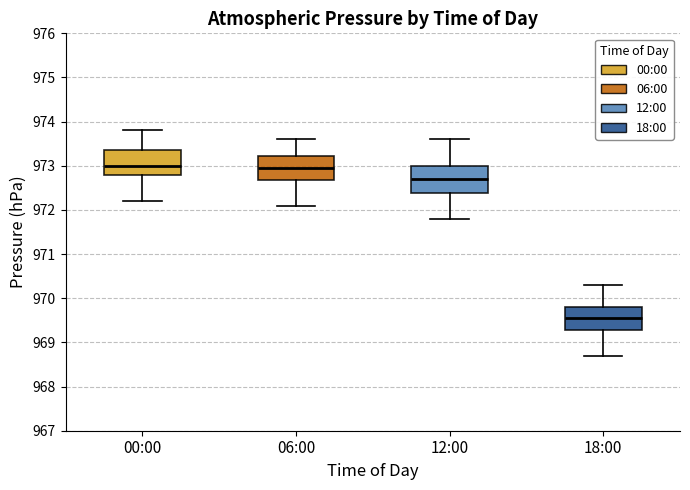

Reading left to right, transcribe this box plot: for each box, give where its median line is, the range the box spans, and where its two whiskers end, as read against the y-axis. The values are not printed on the chart, so give them approximately, as read against the axis.

00:00: median 973.0, box 972.8 to 973.4, whiskers 972.2 to 973.8
06:00: median 973.0, box 972.7 to 973.2, whiskers 972.1 to 973.6
12:00: median 972.7, box 972.4 to 973.0, whiskers 971.8 to 973.6
18:00: median 969.6, box 969.3 to 969.8, whiskers 968.7 to 970.3